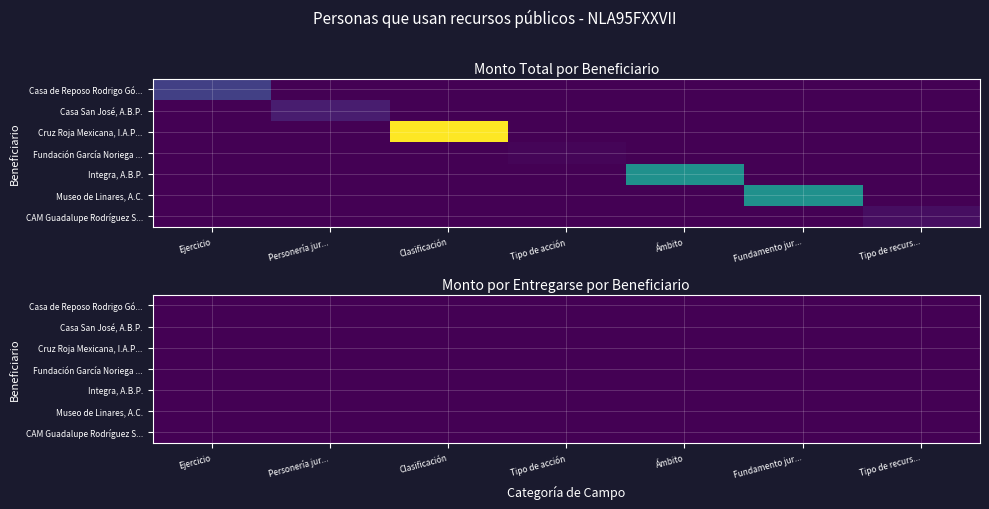

Where is Casa de Reposo Rodrigo Gómez G, A.B.P. nearest to the value 7500?

Ejercicio